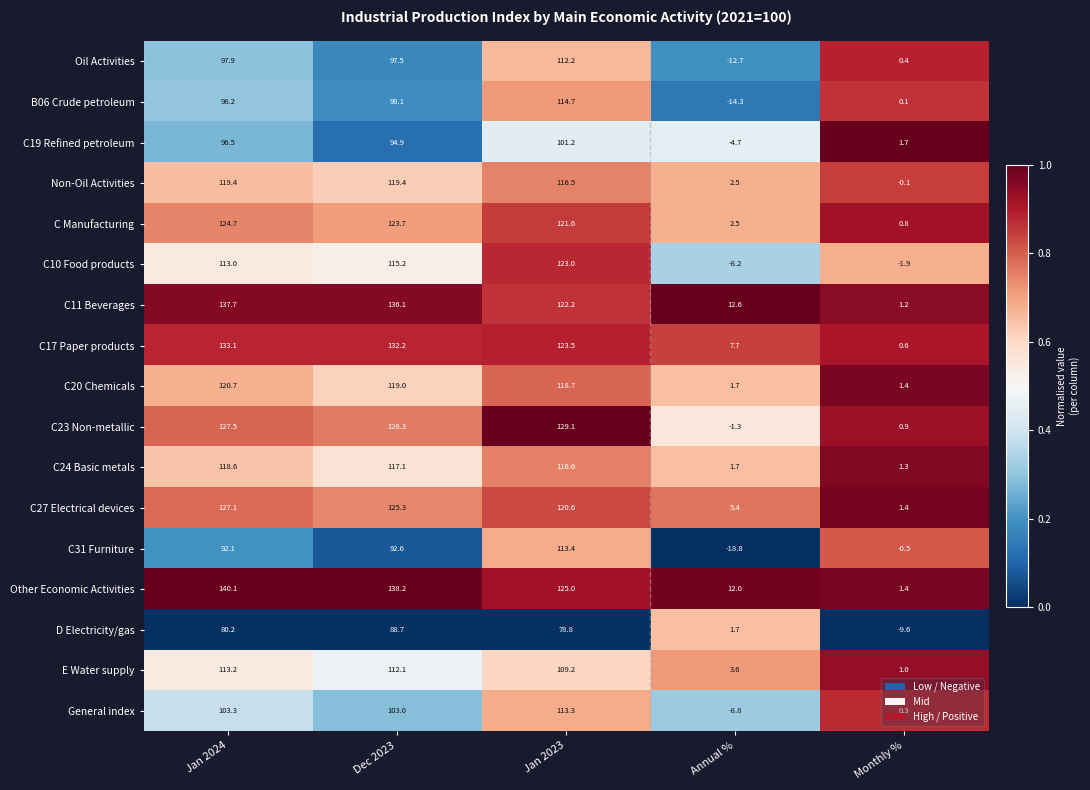

Which category has the highest value in the B06 Crude petroleum series?

Jan 2023